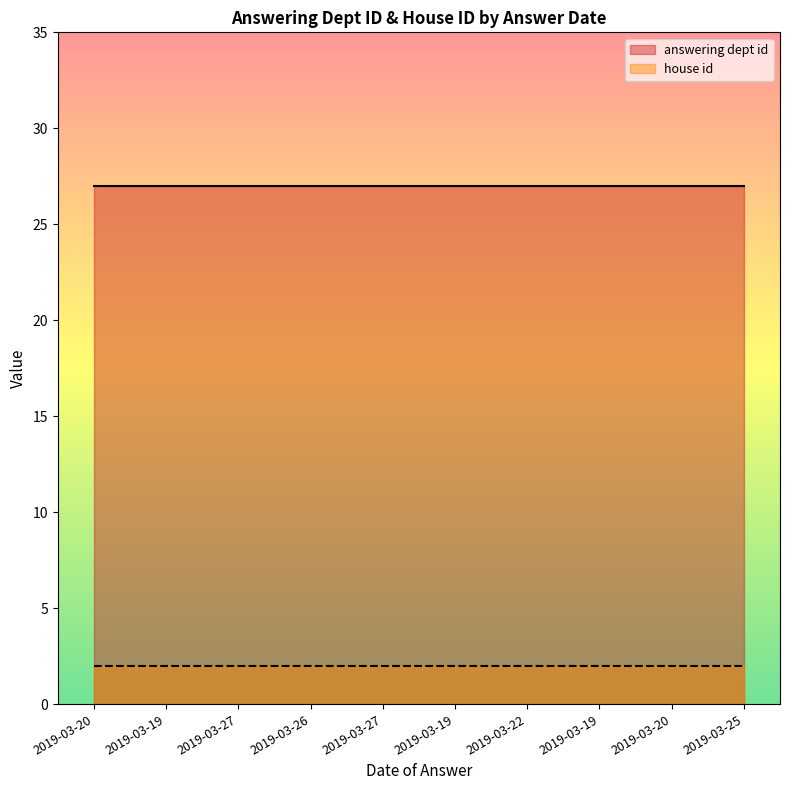

Is it true that answering dept id equals 27 at 2019-03-19?

True